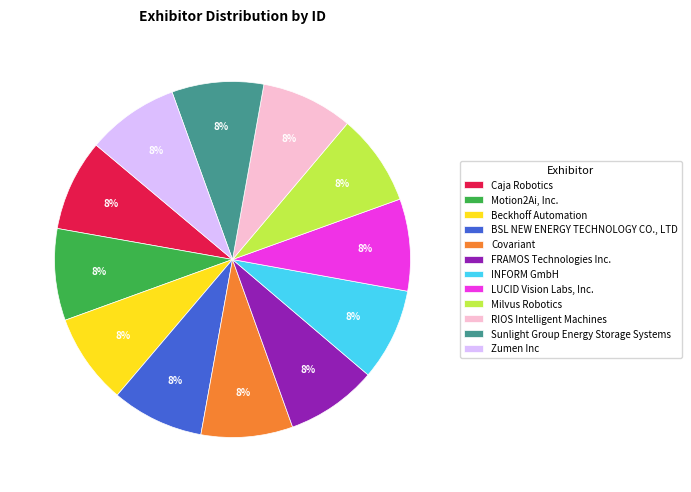

What is the ratio of the value at BSL NEW ENERGY TECHNOLOGY CO., LTD to the value at Covariant?

1.0